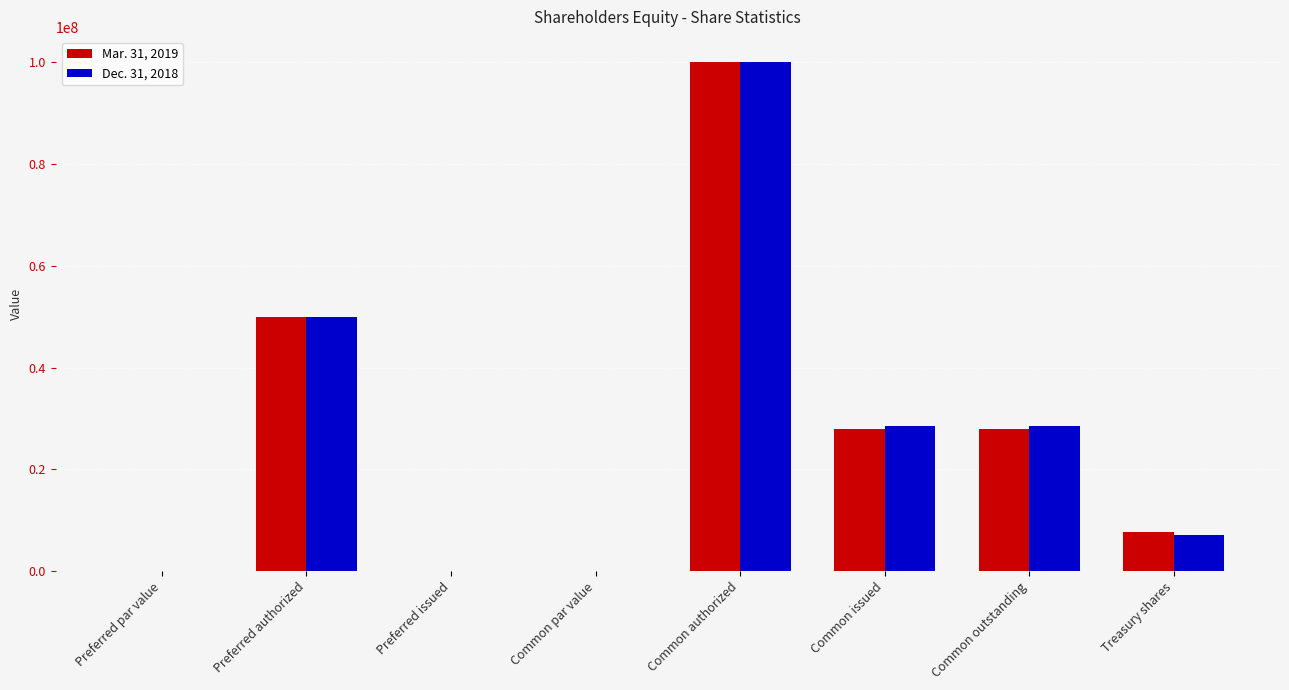

Which series changed the most between Common authorized and Treasury shares?

Dec. 31, 2018